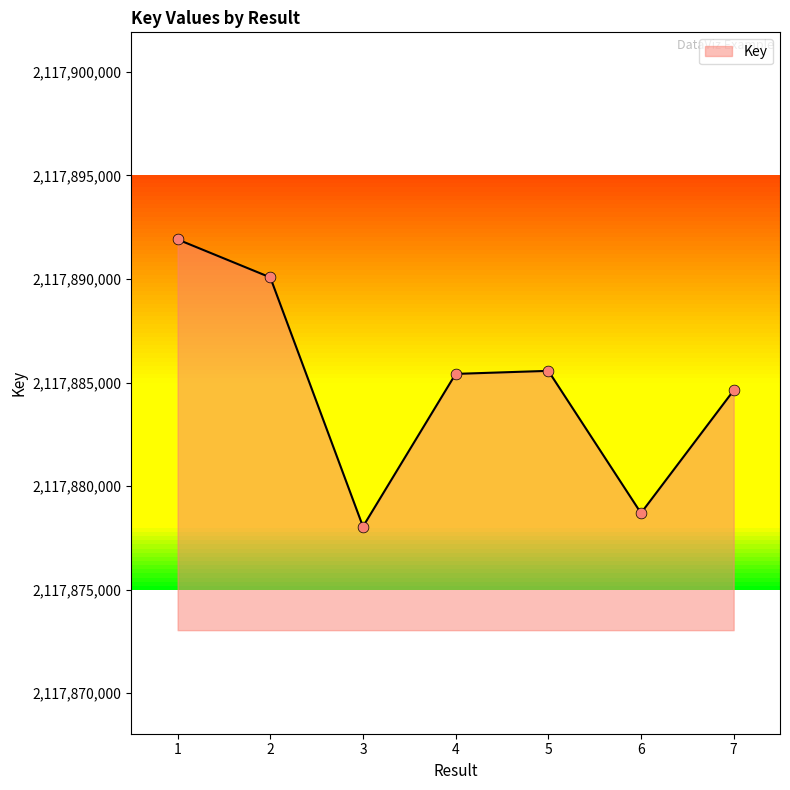

What is the change in value from 1 to 2?

-1833